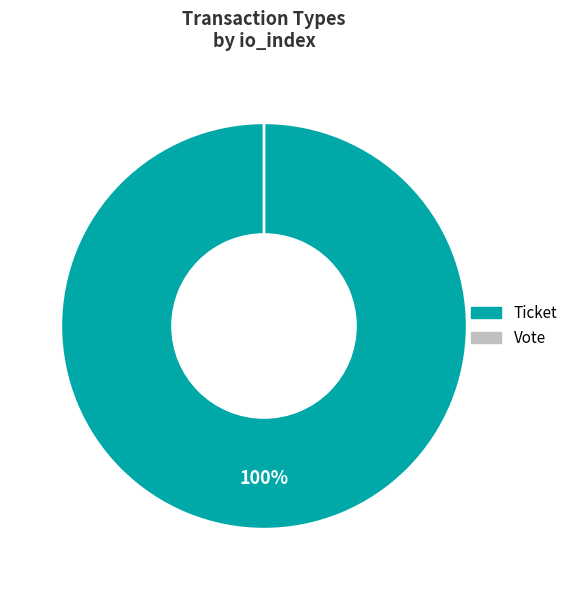

What percentage is the Ticket slice, to the nearest percent?

100%